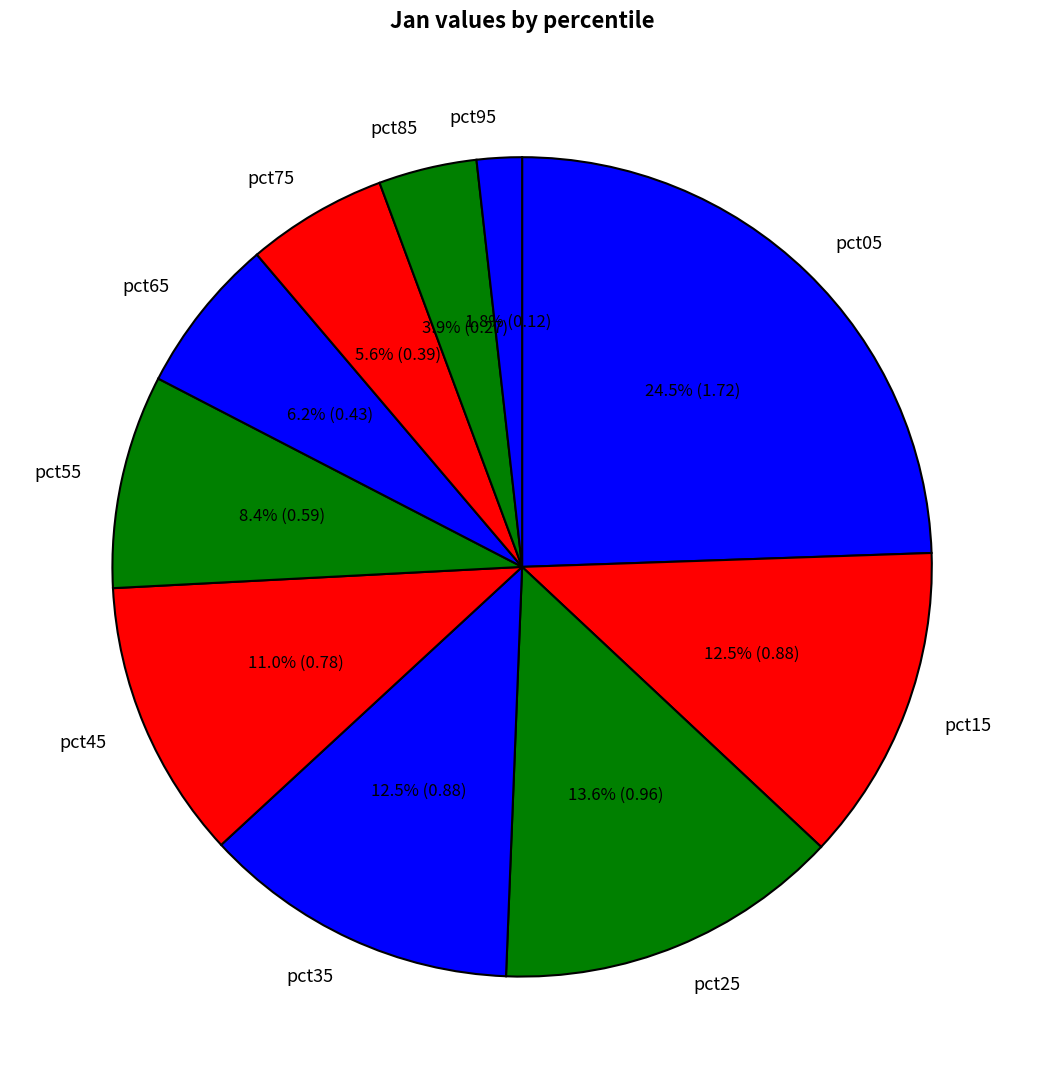

To the nearest percent, what portion does pct95 represent?

2%